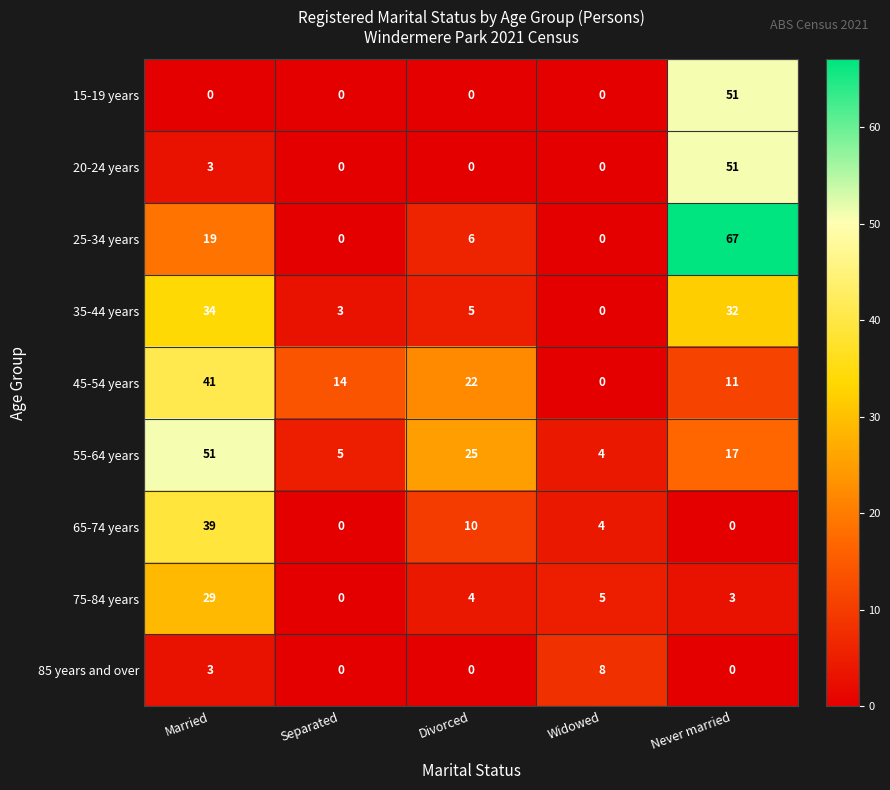

At which label does 35-44 years reach its peak?

Married